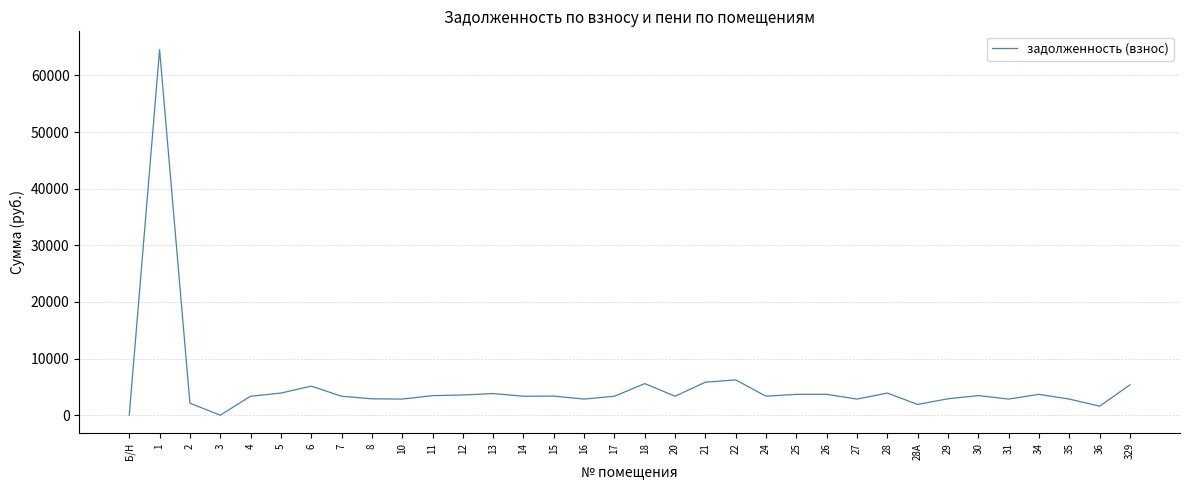

What is the change in value from 1 to 25?

-60877.8